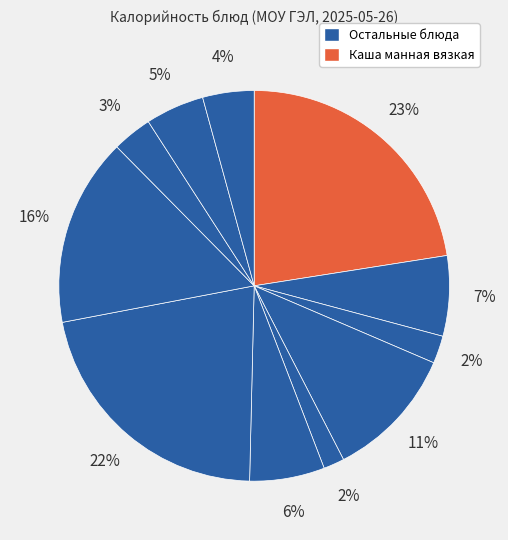

Is there any slice that represents more than half of the pie?

No